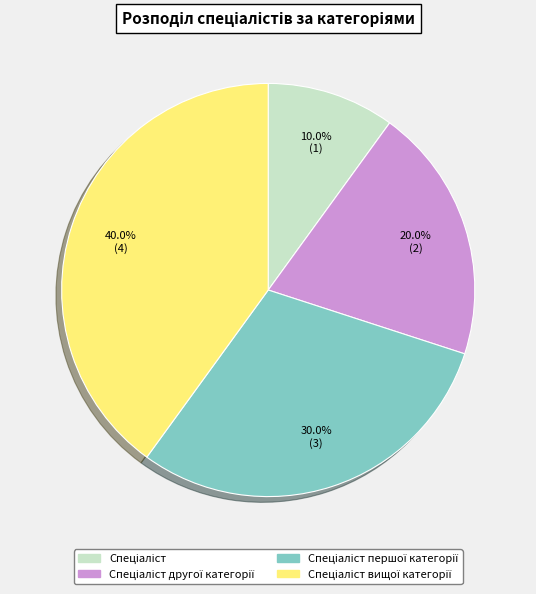

Is there any slice that represents more than half of the pie?

No